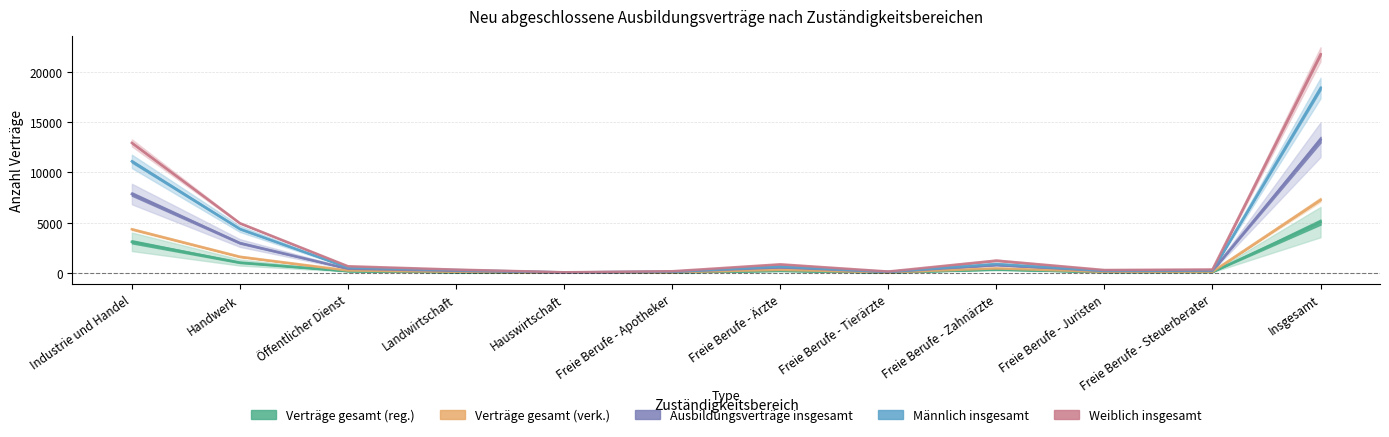

What is the label of the 4th point from the right?

Freie Berufe - Zahnärzte